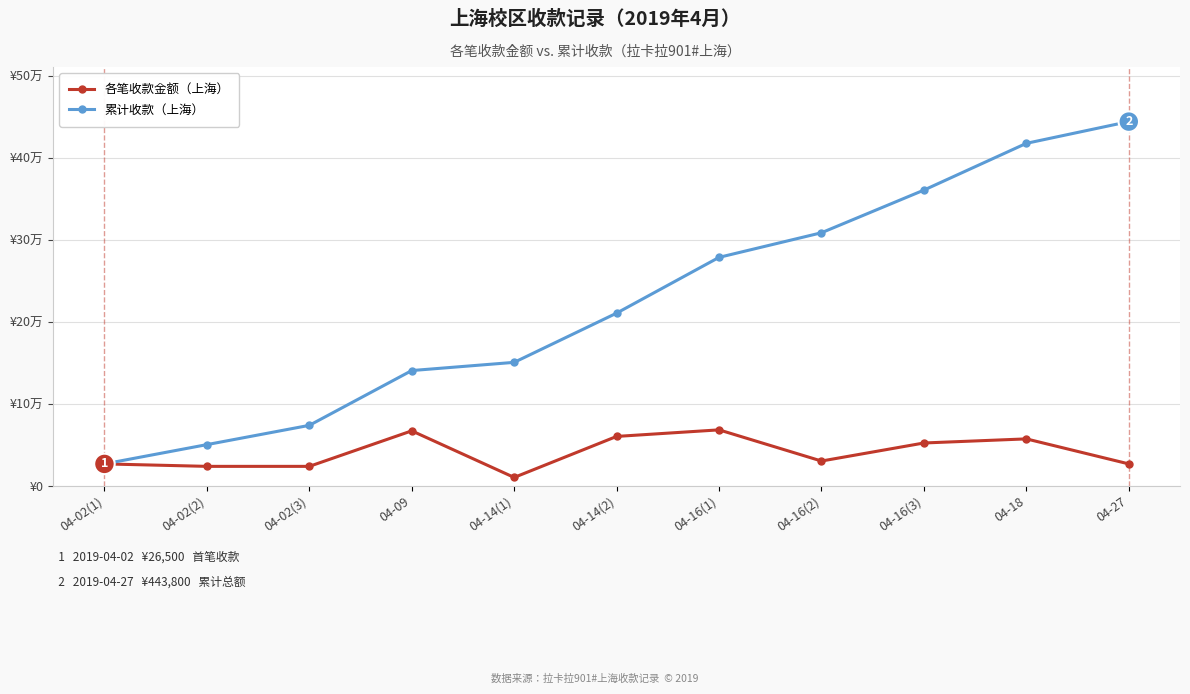

Which has a higher value, 04-14(1) or 04-14(2)?

04-14(2)